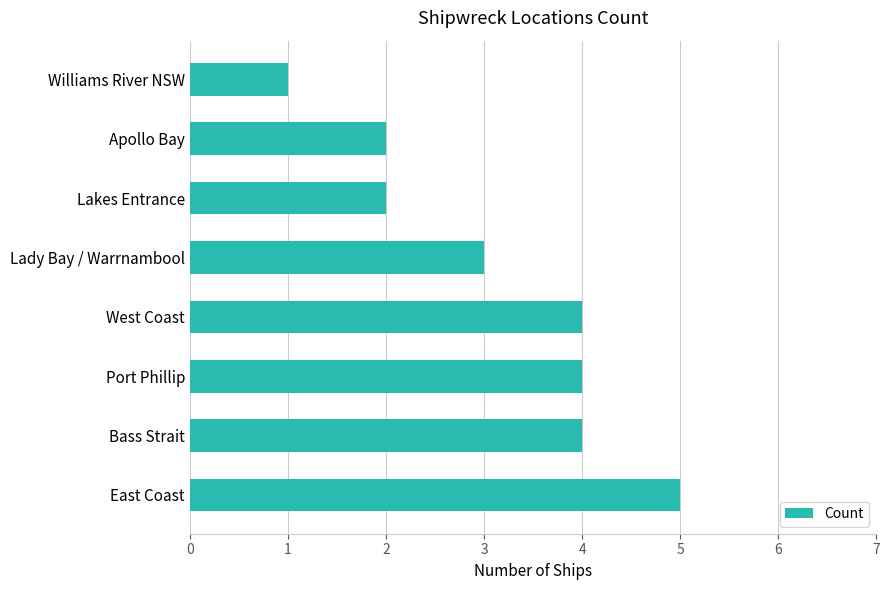

Count the number of categories in the chart.

8